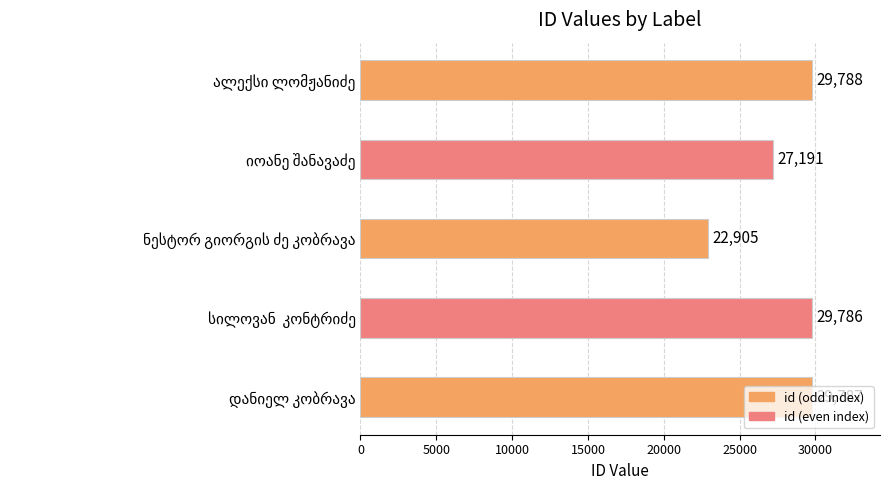

What is the difference between the maximum and second lowest values?

2597